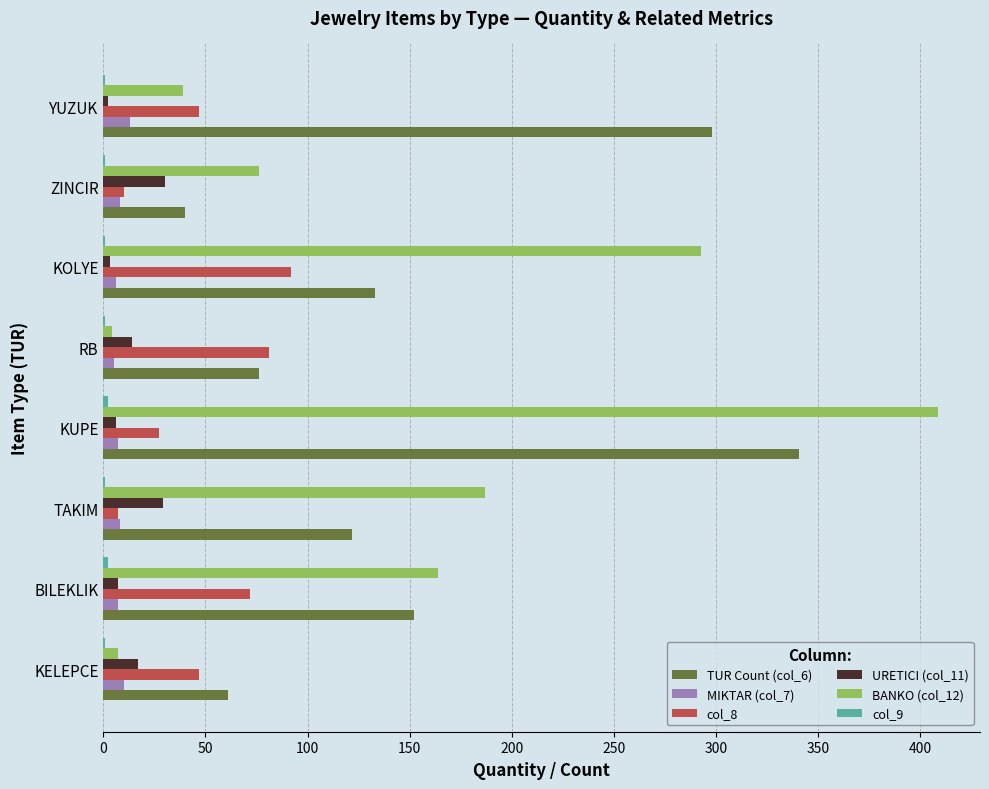

At which category is the sum across all series the highest?

KUPE